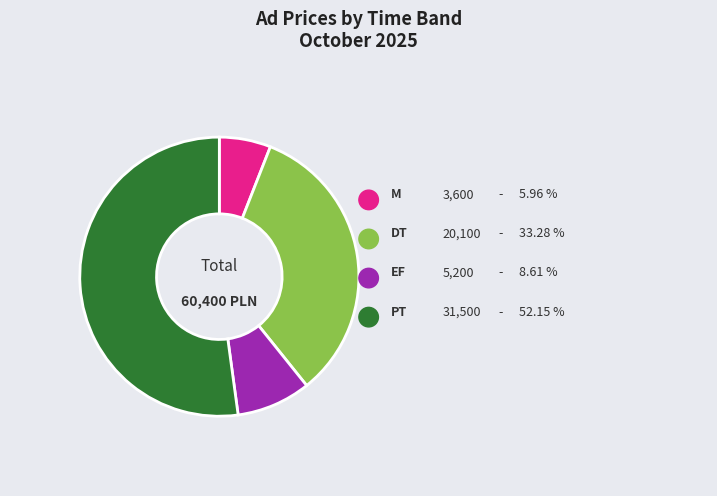

Which category accounts for the majority?

PT